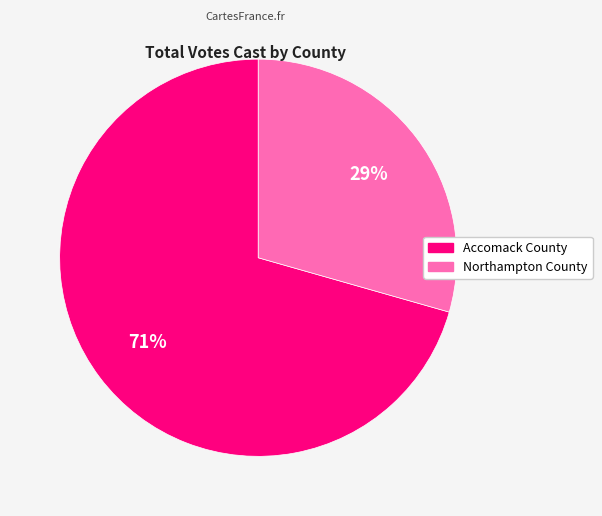

Rank the categories by value from highest to lowest.

Accomack County, Northampton County